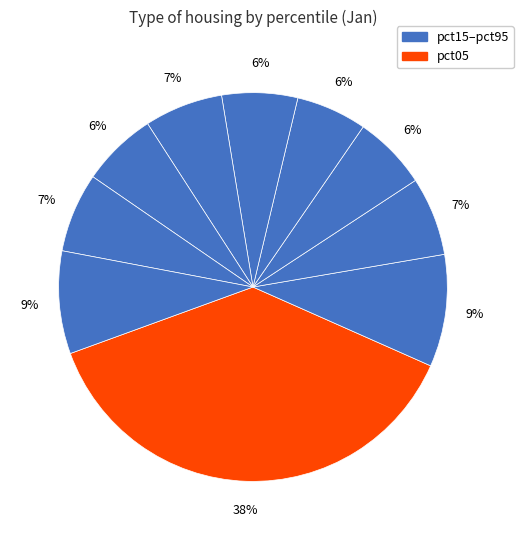

How many slices are in this pie chart?

10